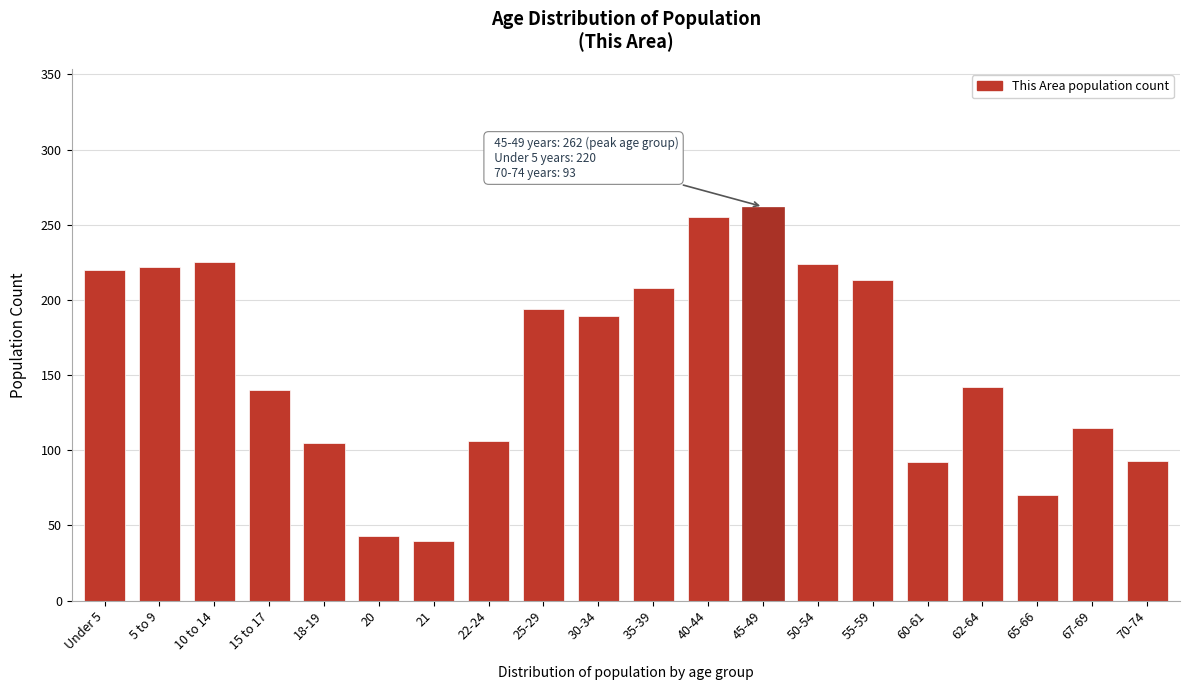

What is the change in value from 21 to 45-49?

+222